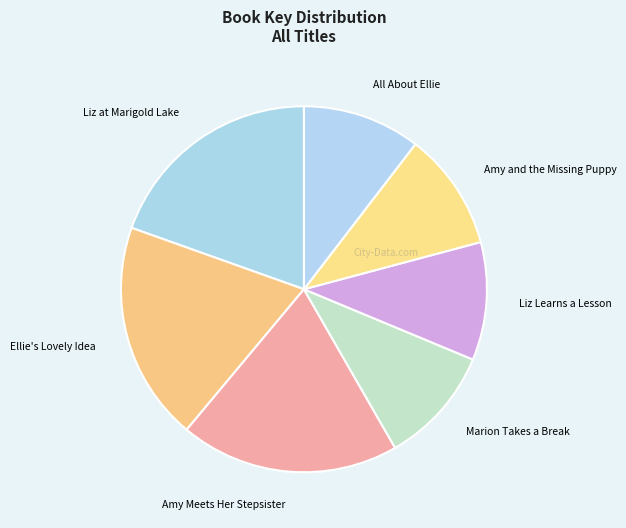

True or false: Liz Learns a Lesson accounts for 2% of the total.

False